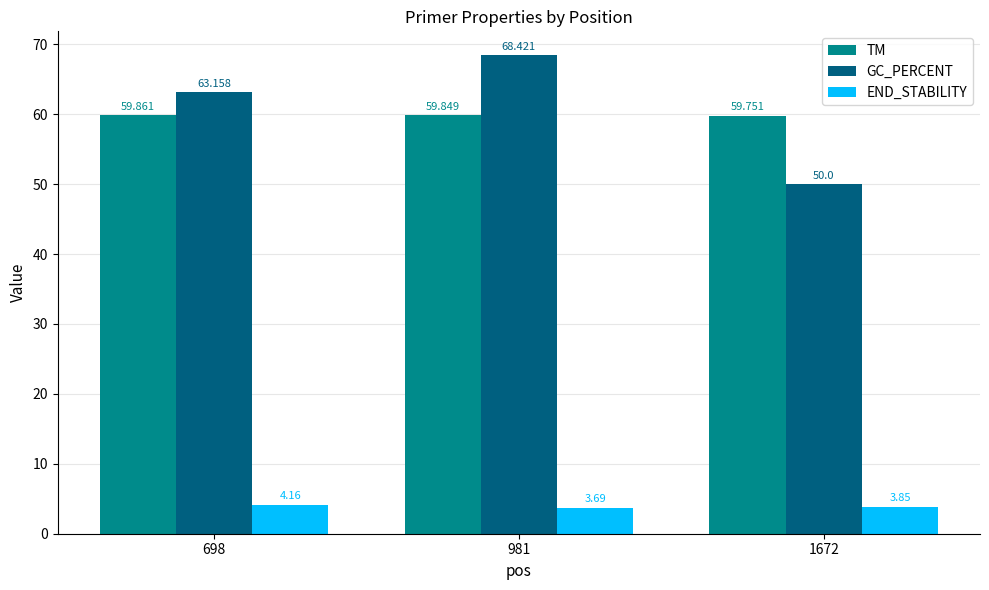

What is the spread (max minus min) of values at 1672?

55.9